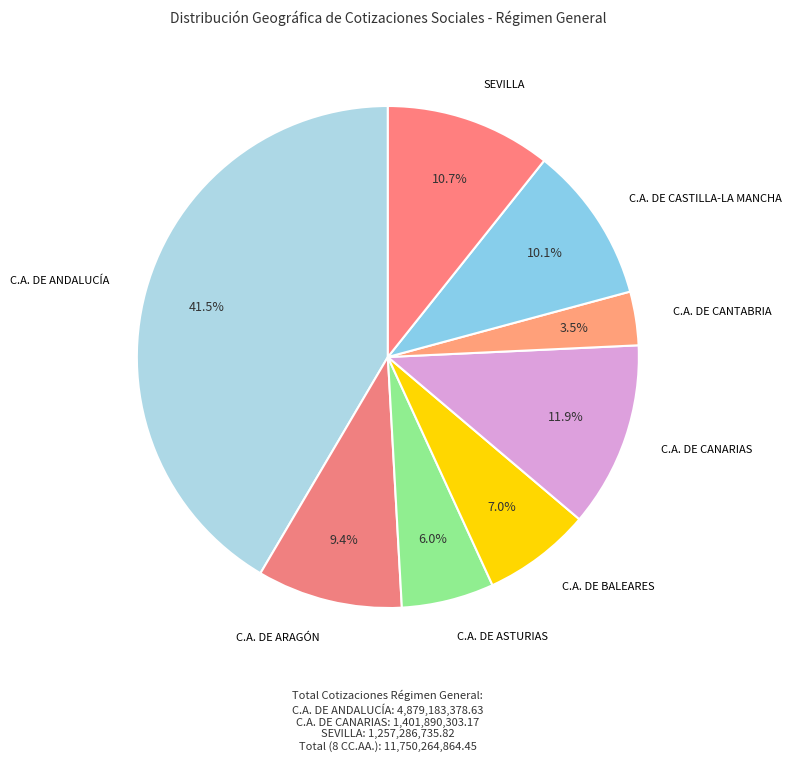

How much of the chart is everything except C.A. DE CANTABRIA?

96.5%